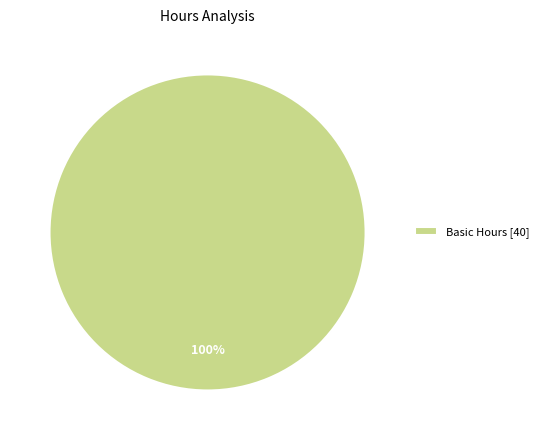

Is it true that Basic Hours [40] is 100% of the pie?

True